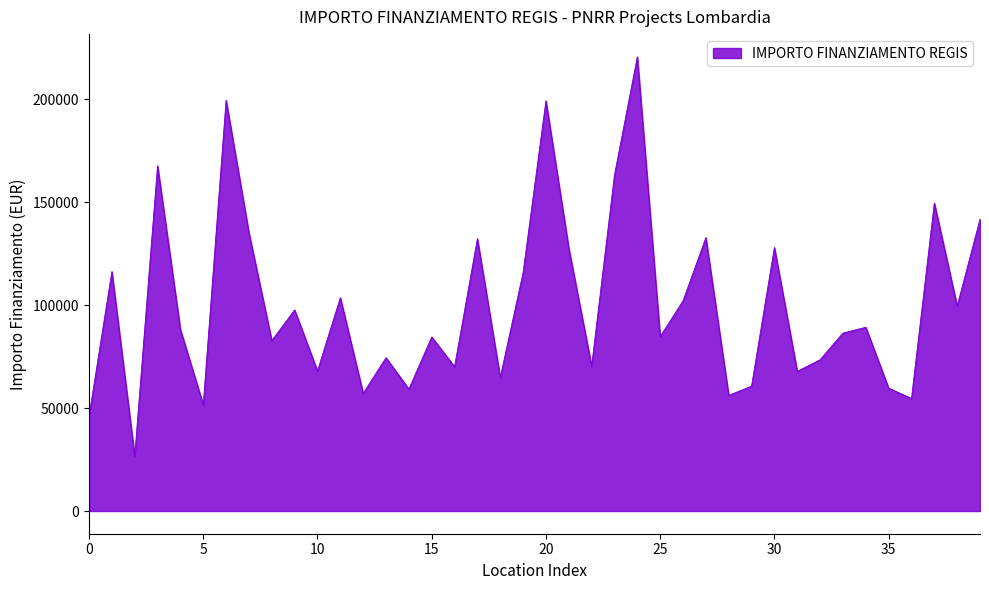

Does the chart display data point markers on the line(s)?

No